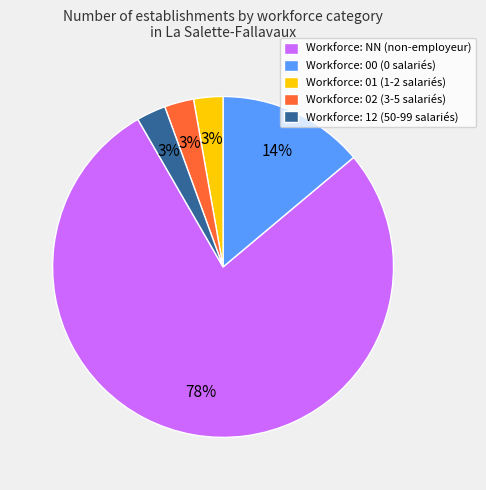

Which category has the biggest portion of the pie?

Workforce: NN (non-employeur)